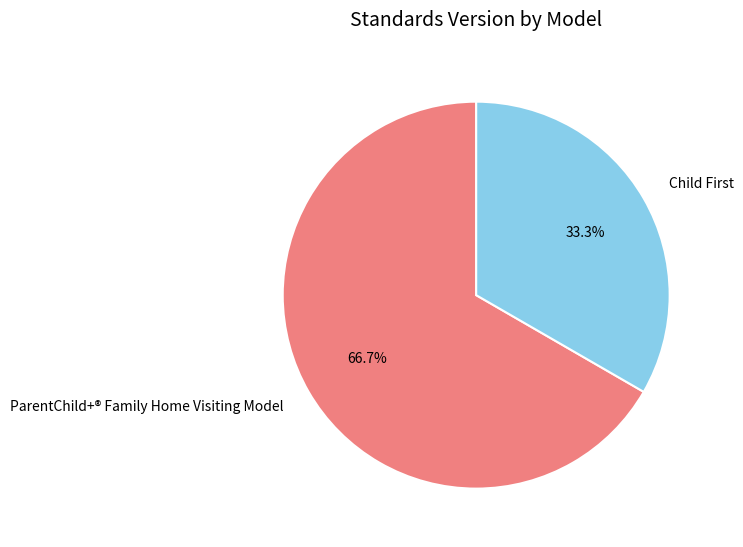

Which category has the smallest portion of the pie?

Child First